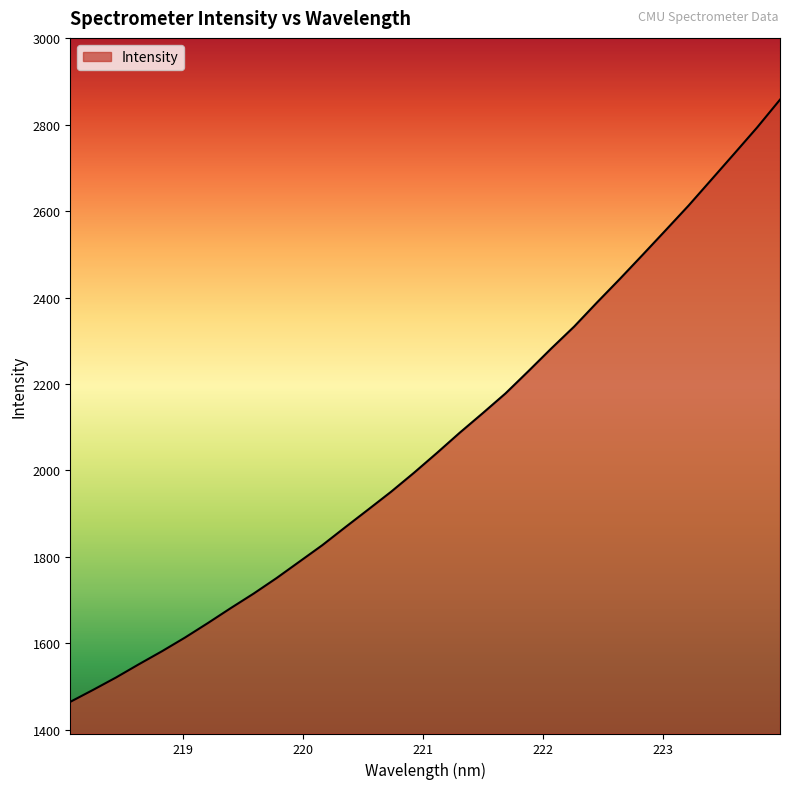

What is the difference between the maximum and minimum values?

1393.4